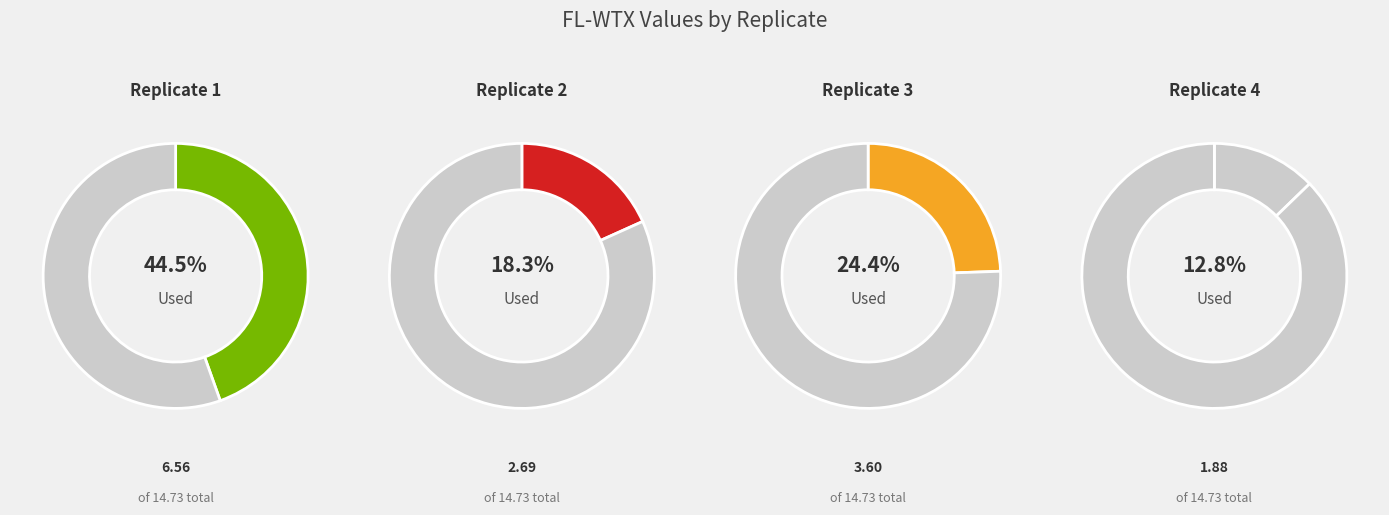

Rank the categories by value from highest to lowest.

Replicate 1, Replicate 3, Replicate 2, Replicate 4